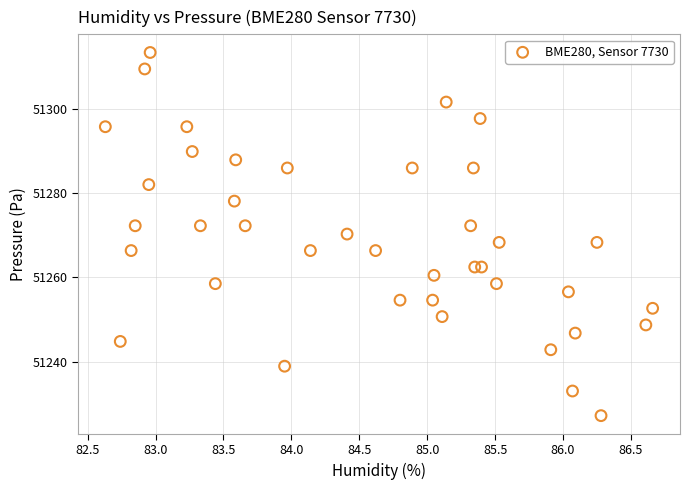

What is the range of X values (max minus min)?

4.0